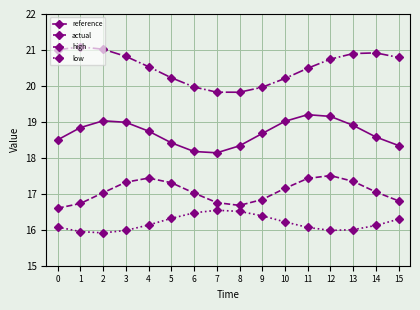

True or false: high has more than 2 points higher than both neighbors.

False